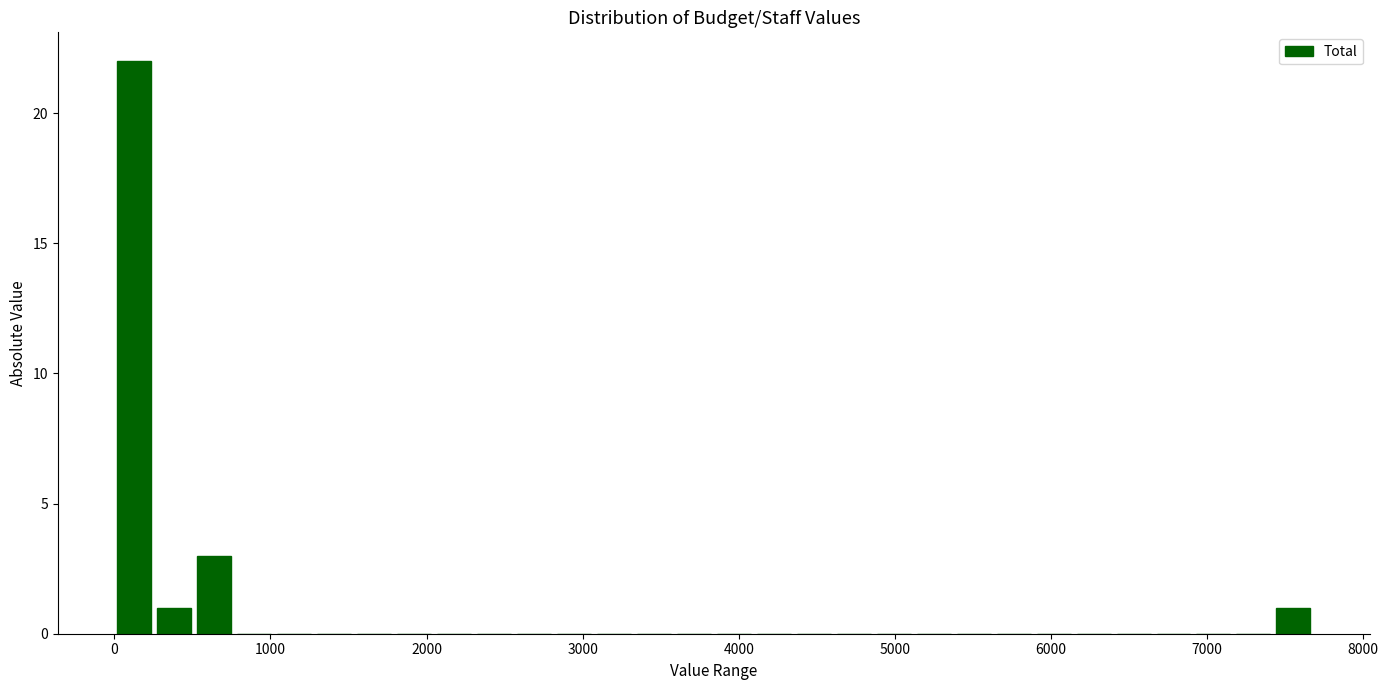

Read against the x-axis, roughly where is the centre of the tallest bar?

100